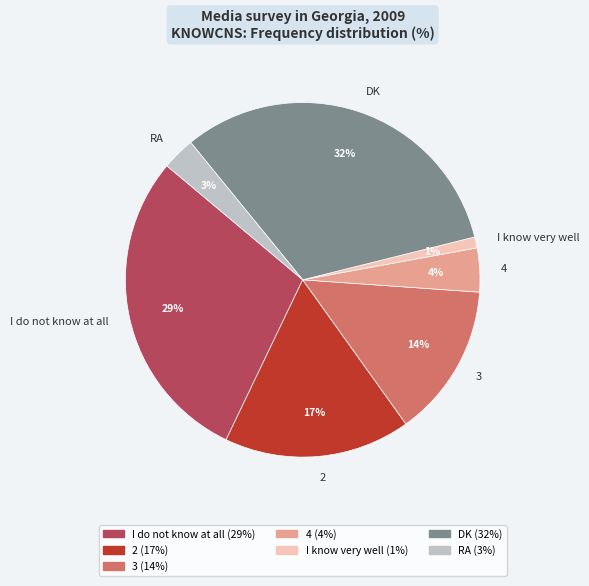

Between DK and 3, which is larger?

DK